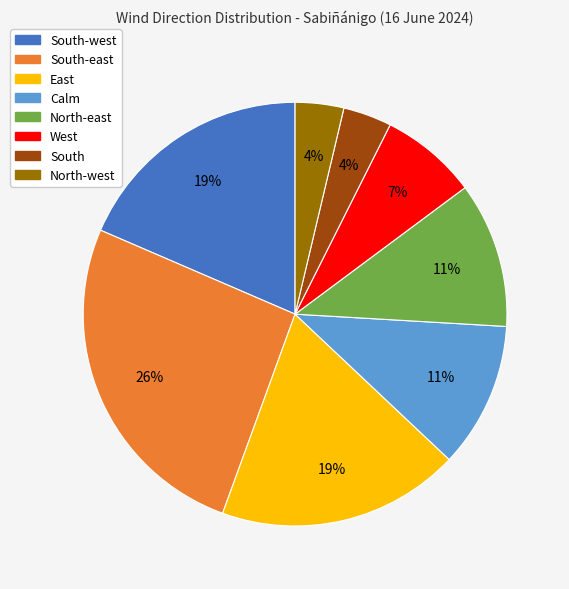

To the nearest percent, what is the difference between the largest and smallest slice percentages?

22%